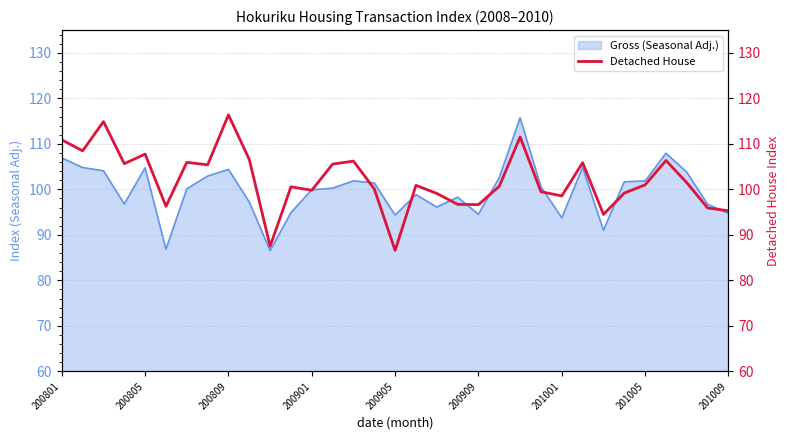

What is the change in value from 12 to 26?

-5.3